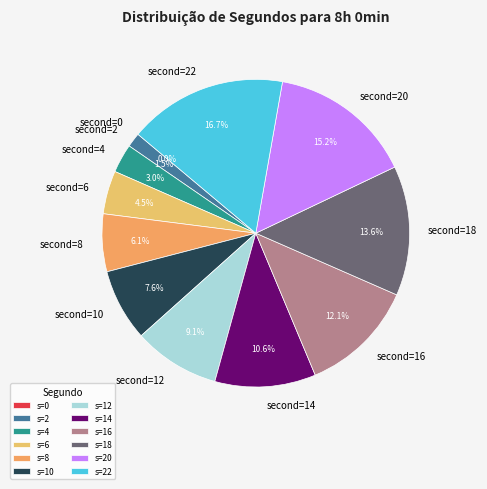

To the nearest percent, what is the difference between the largest and smallest slice percentages?

17%